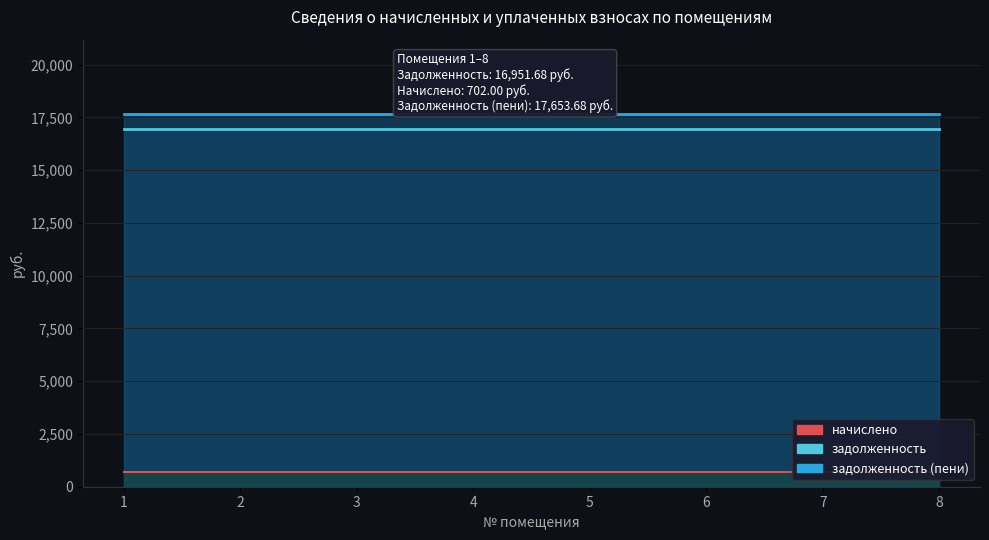

True or false: начислено has more than 0 points higher than both neighbors.

False